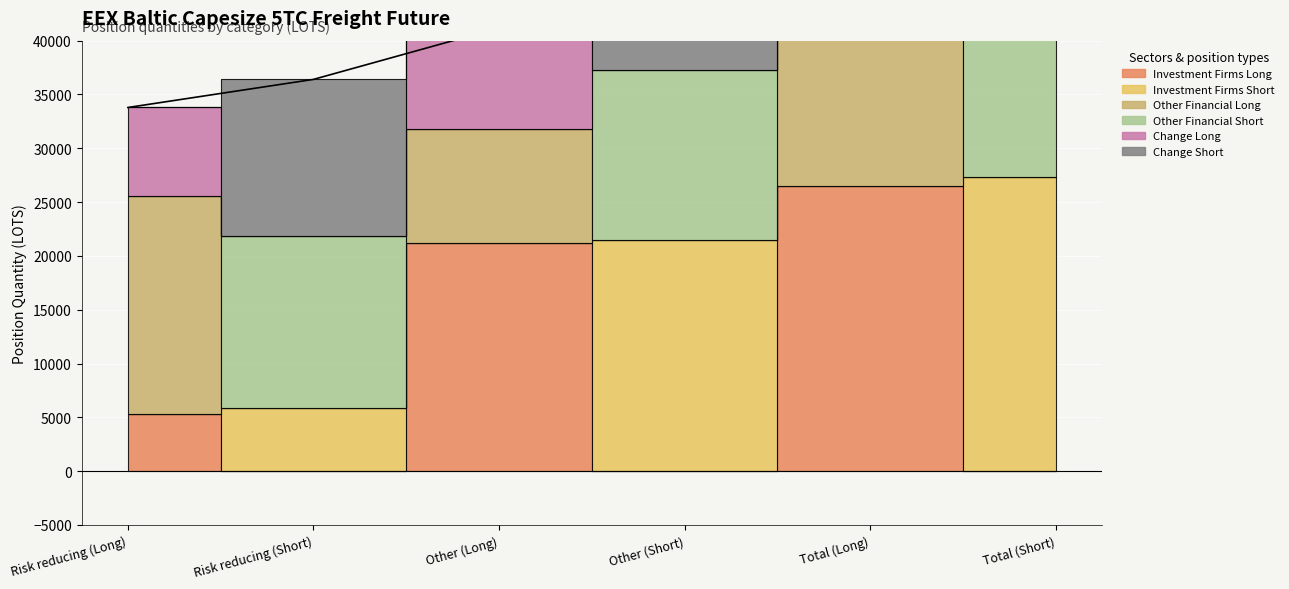

At how many categories does at least one series exceed 29581?

2